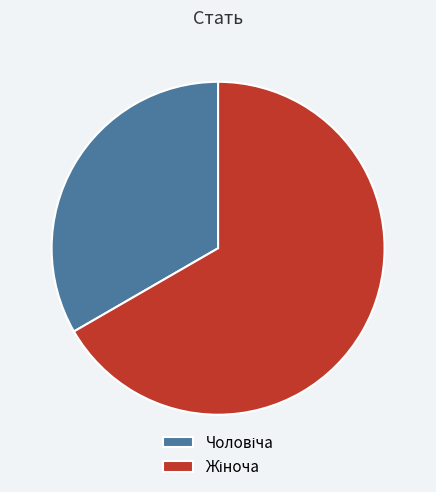

Is there any slice that represents more than half of the pie?

Yes